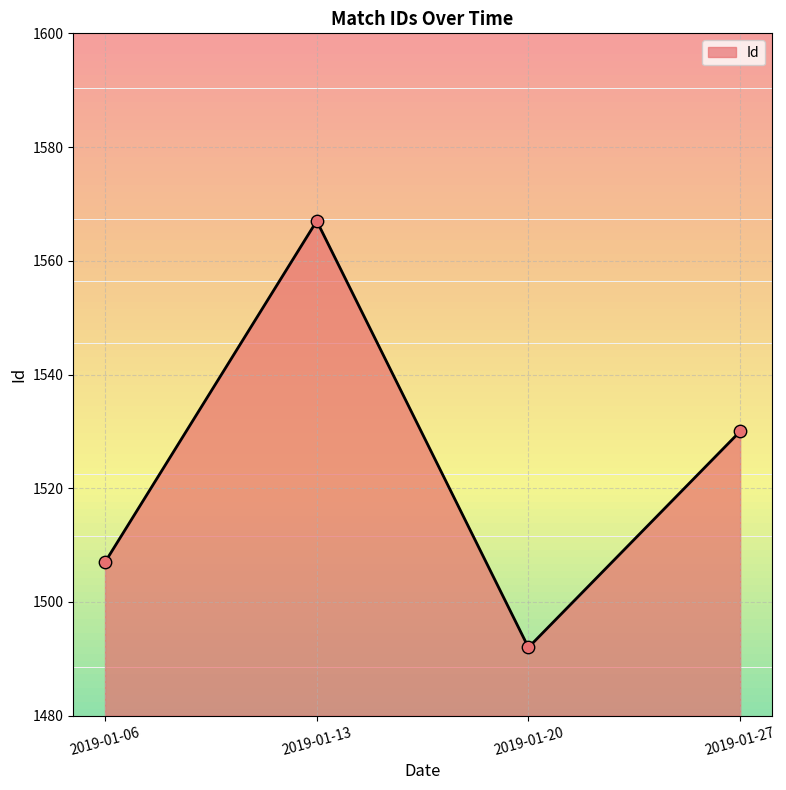

What is the change in value from 2019-01-13 to 2019-01-27?

-37